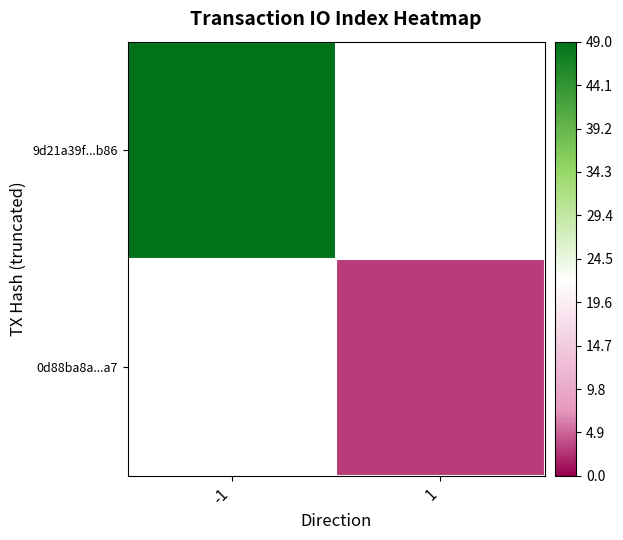

How many positive values does the 9d21a39f...b86 series have?

1